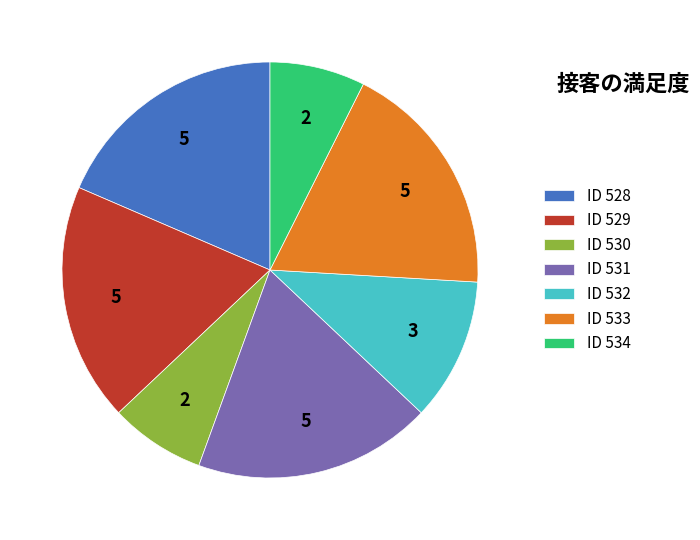

The ID 529 slice represents 19% of the pie. True or false?

True